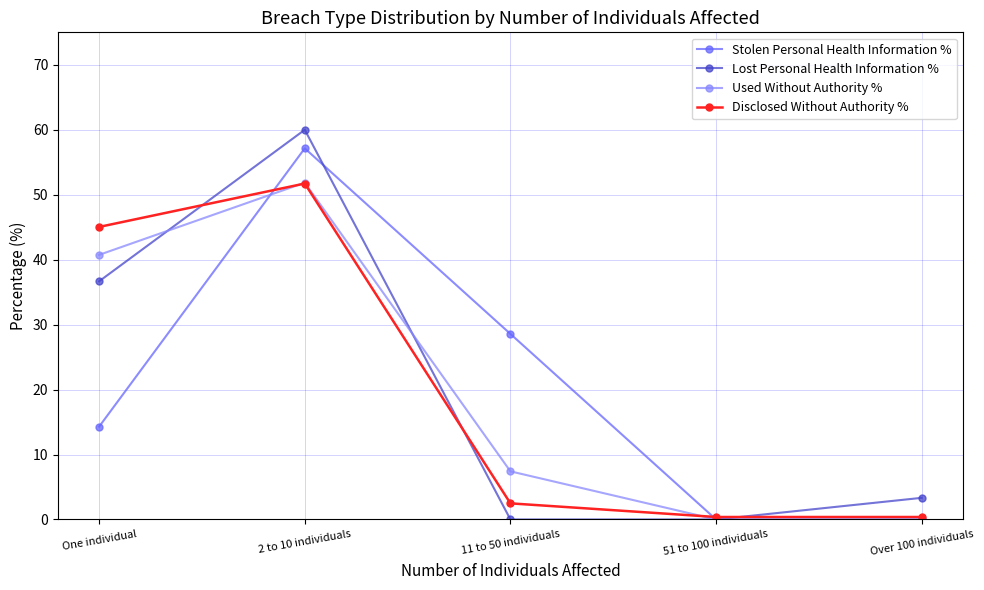

Rank the series at One individual from lowest to highest value.

Stolen Personal Health Information %, Lost Personal Health Information %, Used Without Authority %, Disclosed Without Authority %